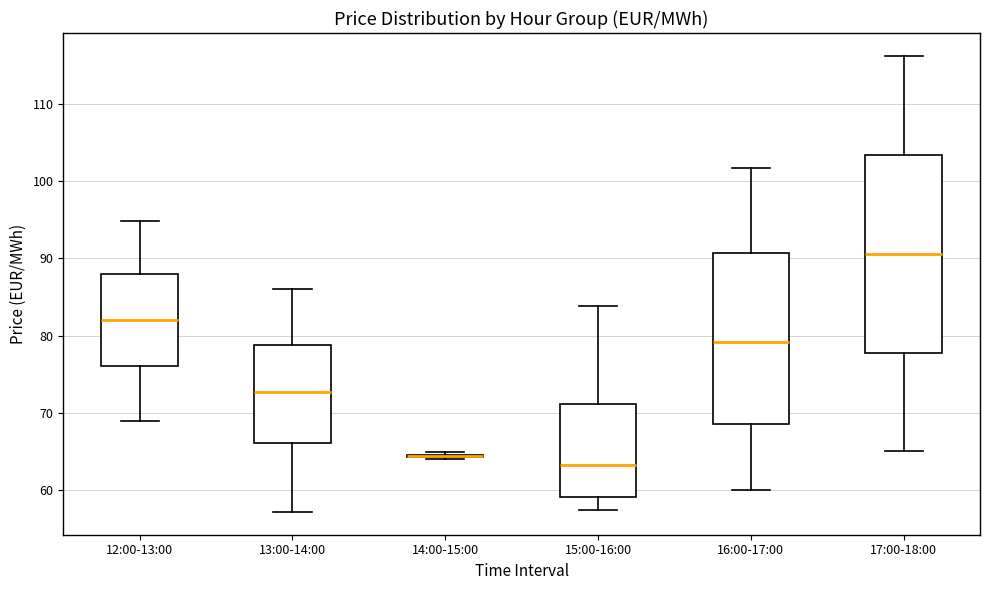

Reading left to right, read every box against the y-axis: the position of its median line, the range the box covers, and the ends of its whiskers. The values are not printed on the chart, so give them approximately, as read against the axis.

12:00-13:00: median 82, box 76 to 88, whiskers 69 to 95
13:00-14:00: median 73, box 66 to 79, whiskers 57 to 86
14:00-15:00: box collapsed to a line at 64, whiskers 64 to 65
15:00-16:00: median 63, box 59 to 71, whiskers 57 to 84
16:00-17:00: median 79, box 69 to 91, whiskers 60 to 102
17:00-18:00: median 91, box 78 to 103, whiskers 65 to 116